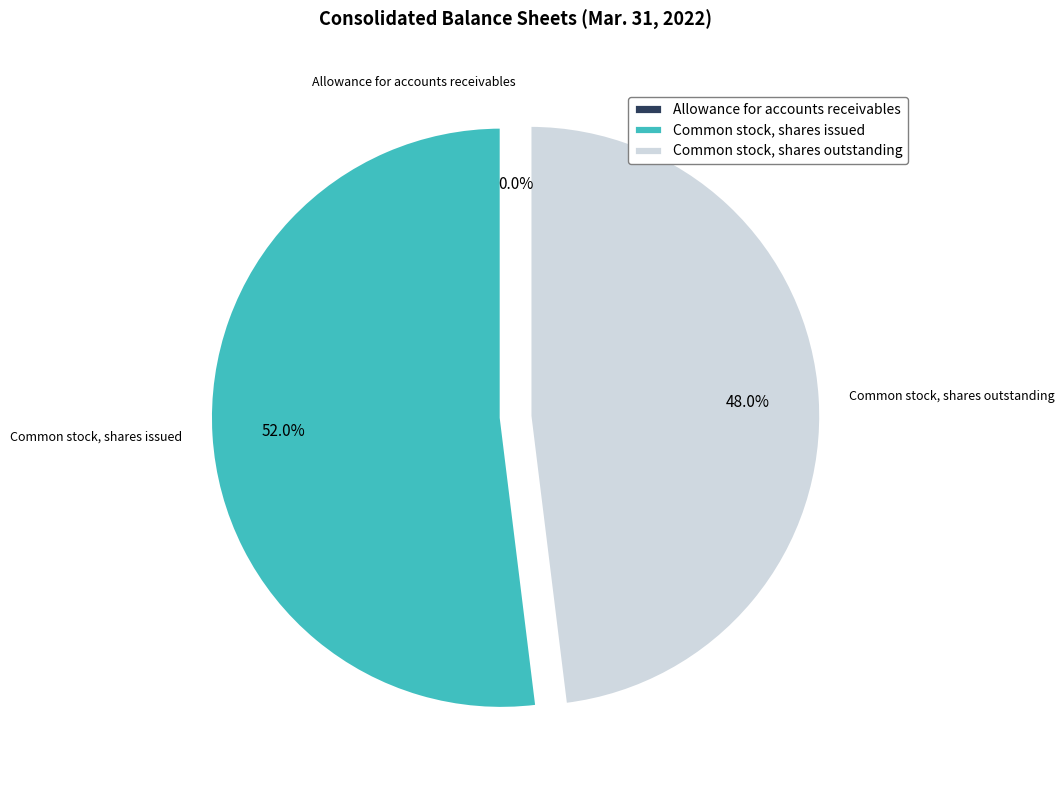

The Common stock, shares issued slice represents 38% of the pie. True or false?

False